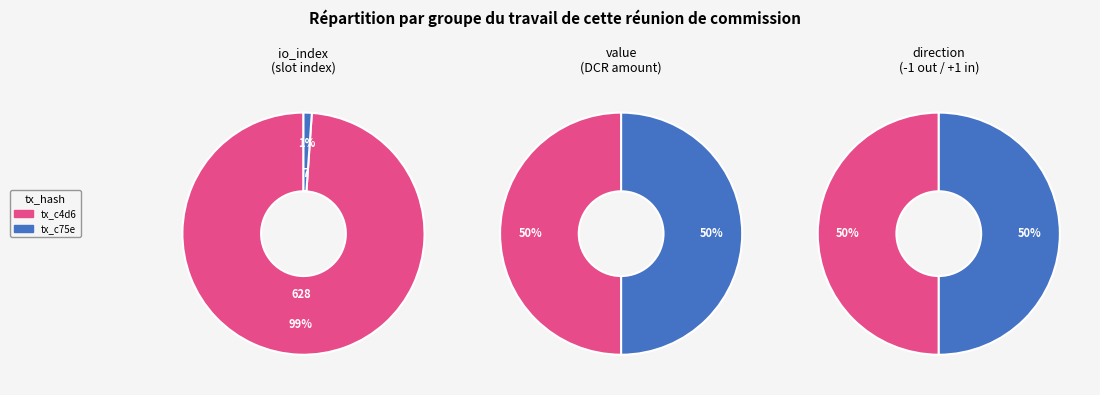

Which category has the biggest portion of the pie?

io_index